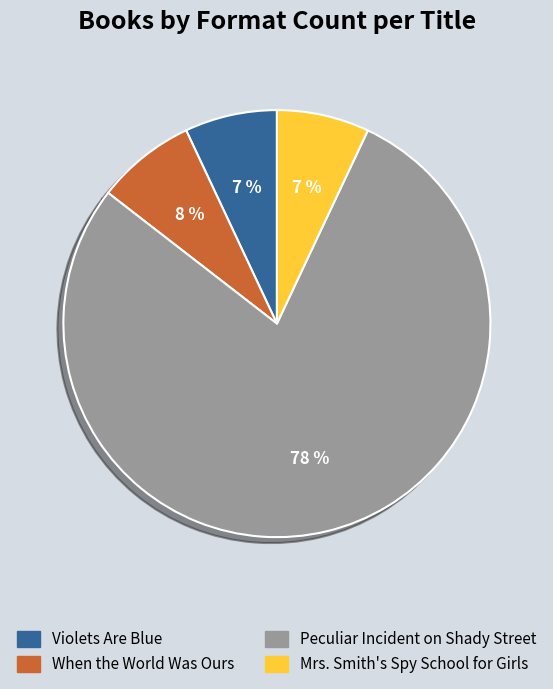

Between Peculiar Incident on Shady Street and When the World Was Ours, which is larger?

Peculiar Incident on Shady Street